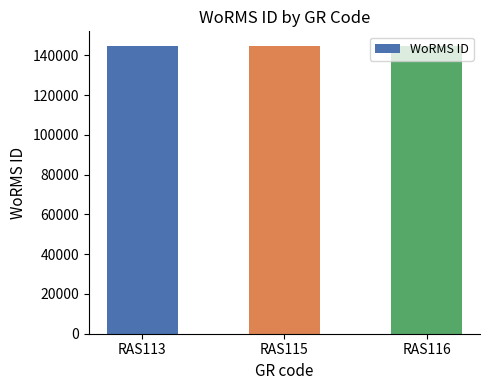

Does the chart contain stacked bars?

No